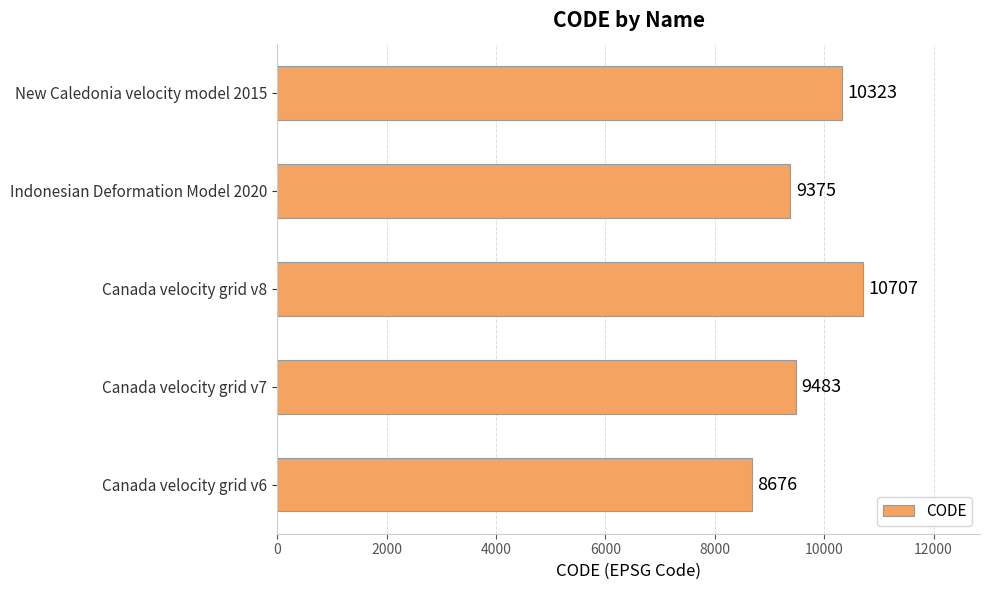

The chart shows a value of 10323 at New Caledonia velocity model 2015. True or false?

True